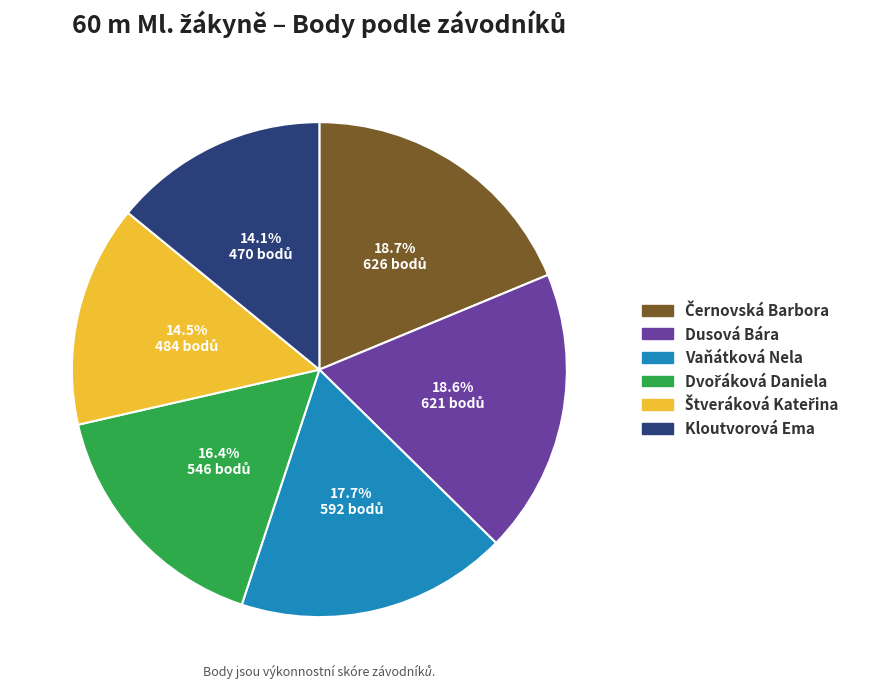

Does any single category account for the majority?

No